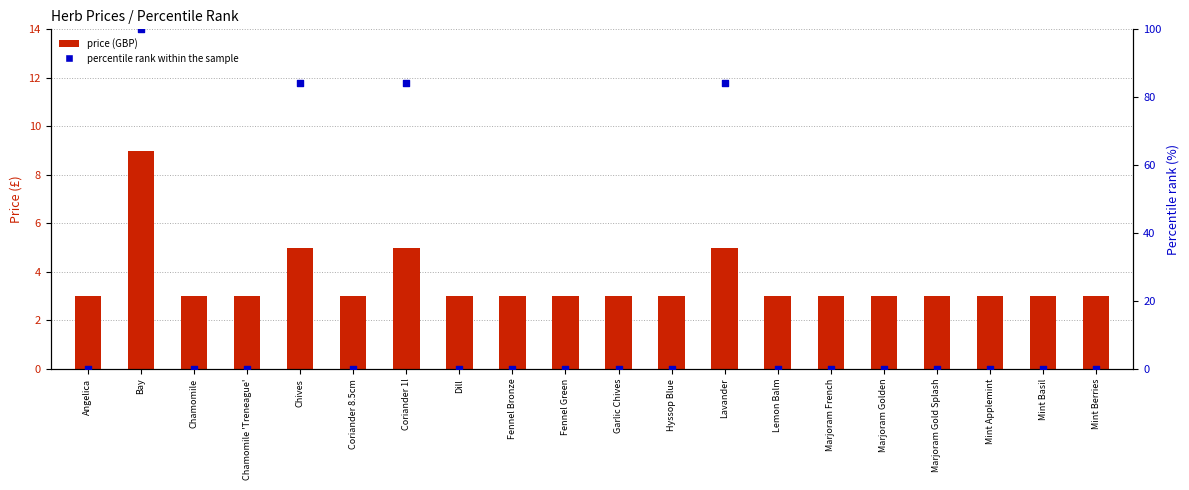

Is the value of percentile rank within the sample at Lemon Balm greater than the value of price (GBP) at Marjoram Gold Splash?

No